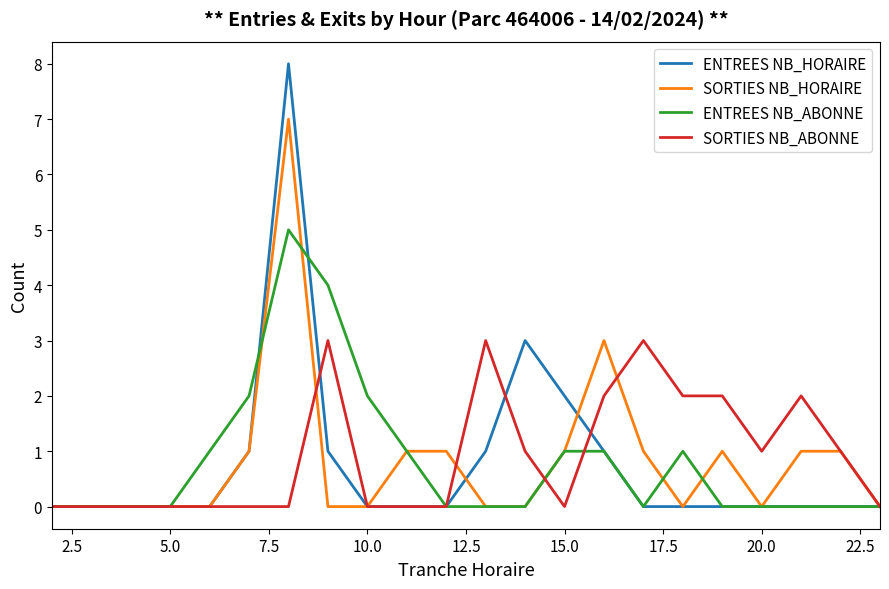

What is the average value of the SORTIES NB_HORAIRE series?

1